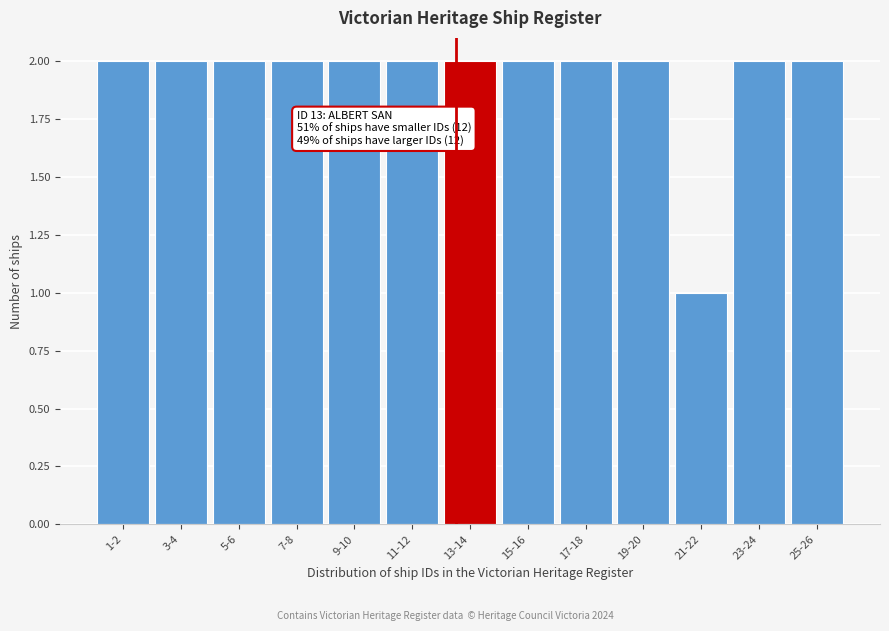

Reading right to left, what are all the values shown in this chart?

25-26=2	23-24=2	21-22=1	19-20=2	17-18=2	15-16=2	13-14=2	11-12=2	9-10=2	7-8=2	5-6=2	3-4=2	1-2=2